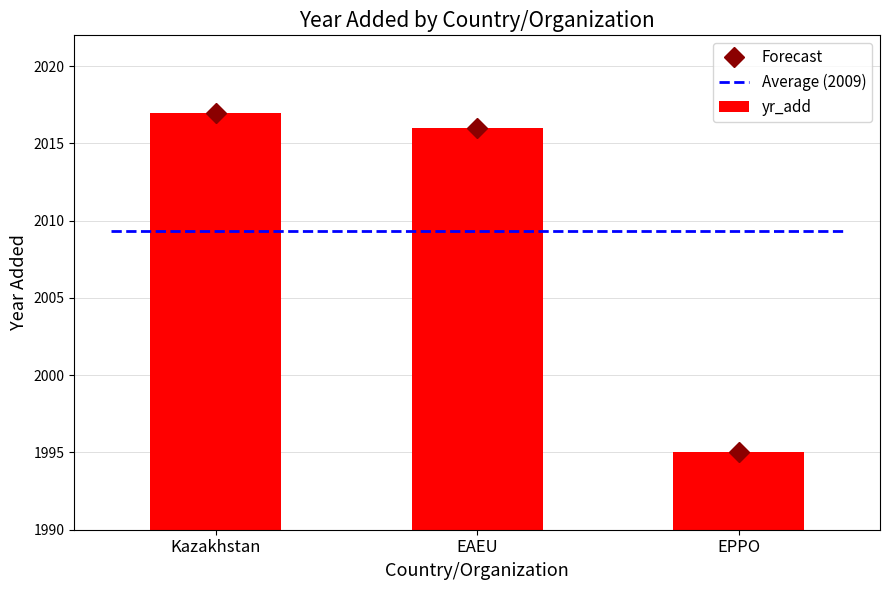

Is it true that yr_add equals 3216 at EPPO?

False